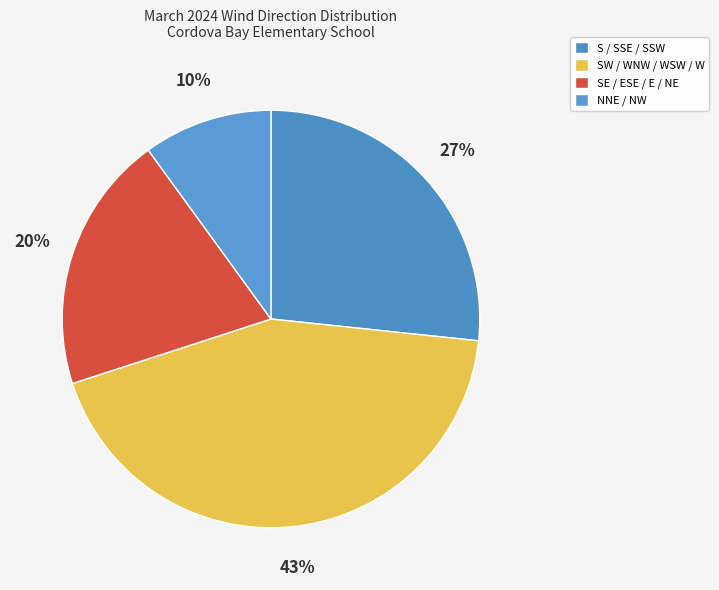

Count the number of slices in the pie.

4